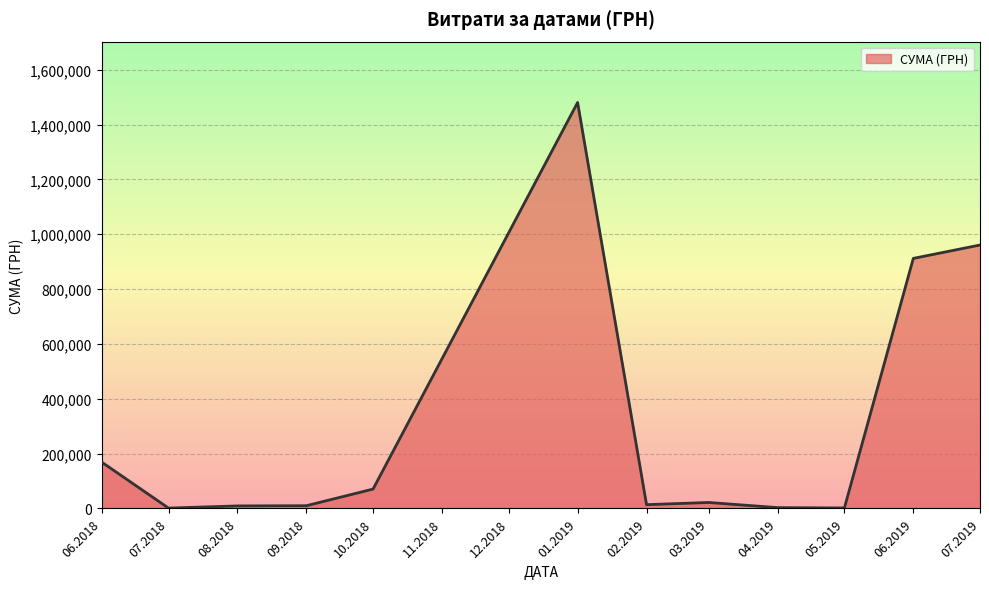

Is it true that the value at 07.2019 is 960915.2?

True